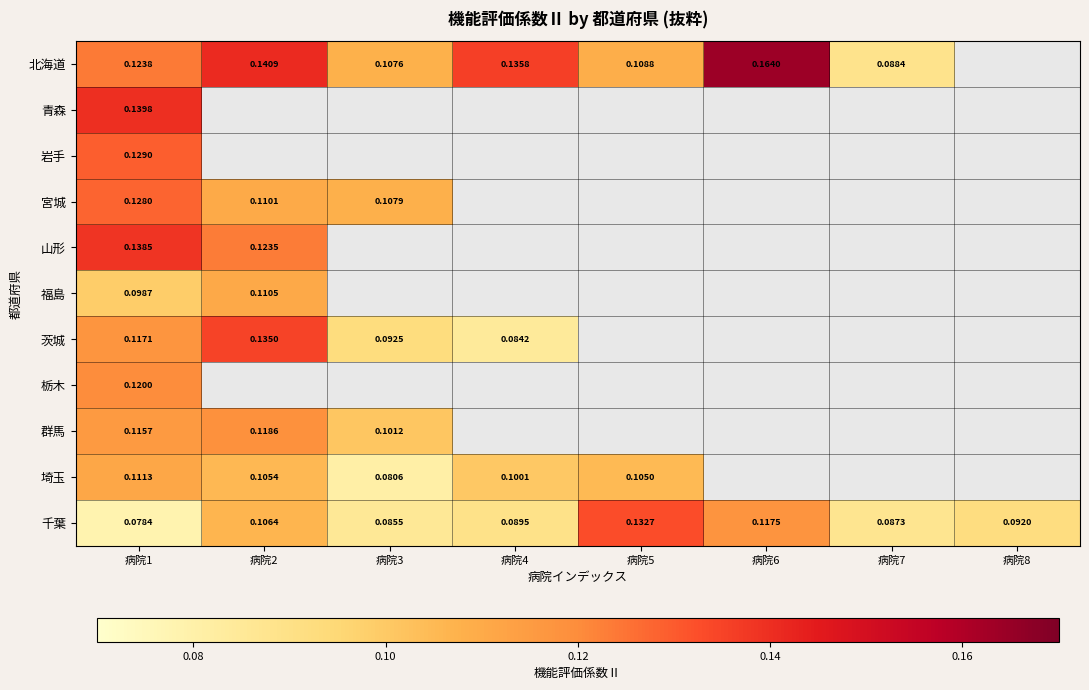

At 病院1, list the series in order from smallest to largest.

千葉, 福島, 埼玉, 群馬, 茨城, 栃木, 北海道, 宮城, 岩手, 山形, 青森